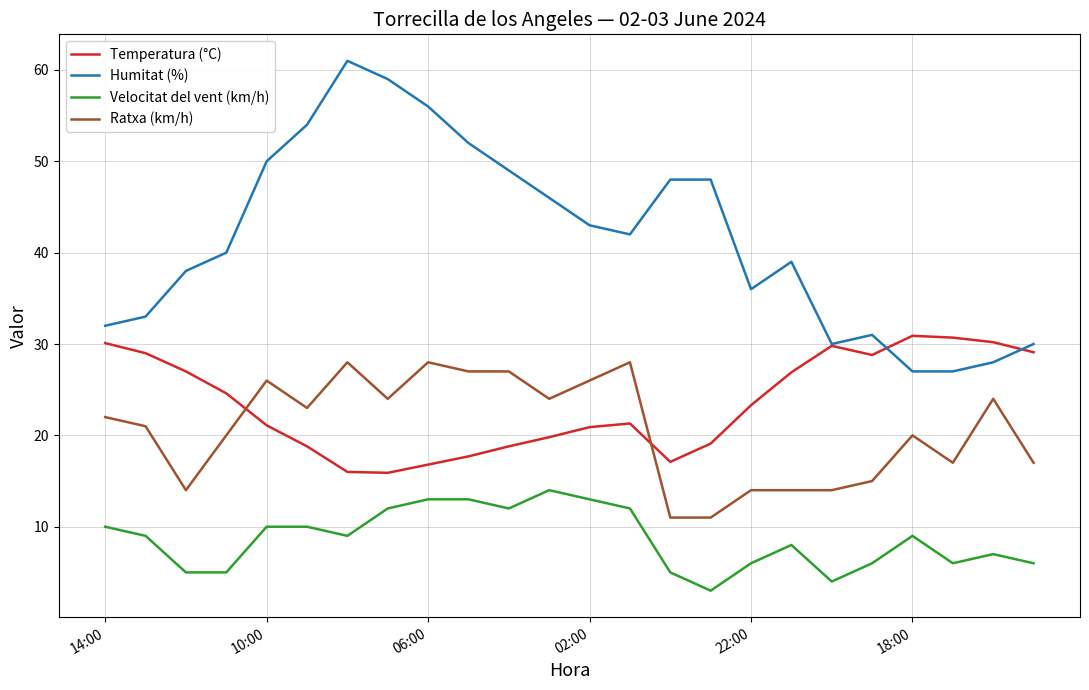

List the series in order of their peak value, lowest first.

Velocitat del vent (km/h), Ratxa (km/h), Temperatura (°C), Humitat (%)